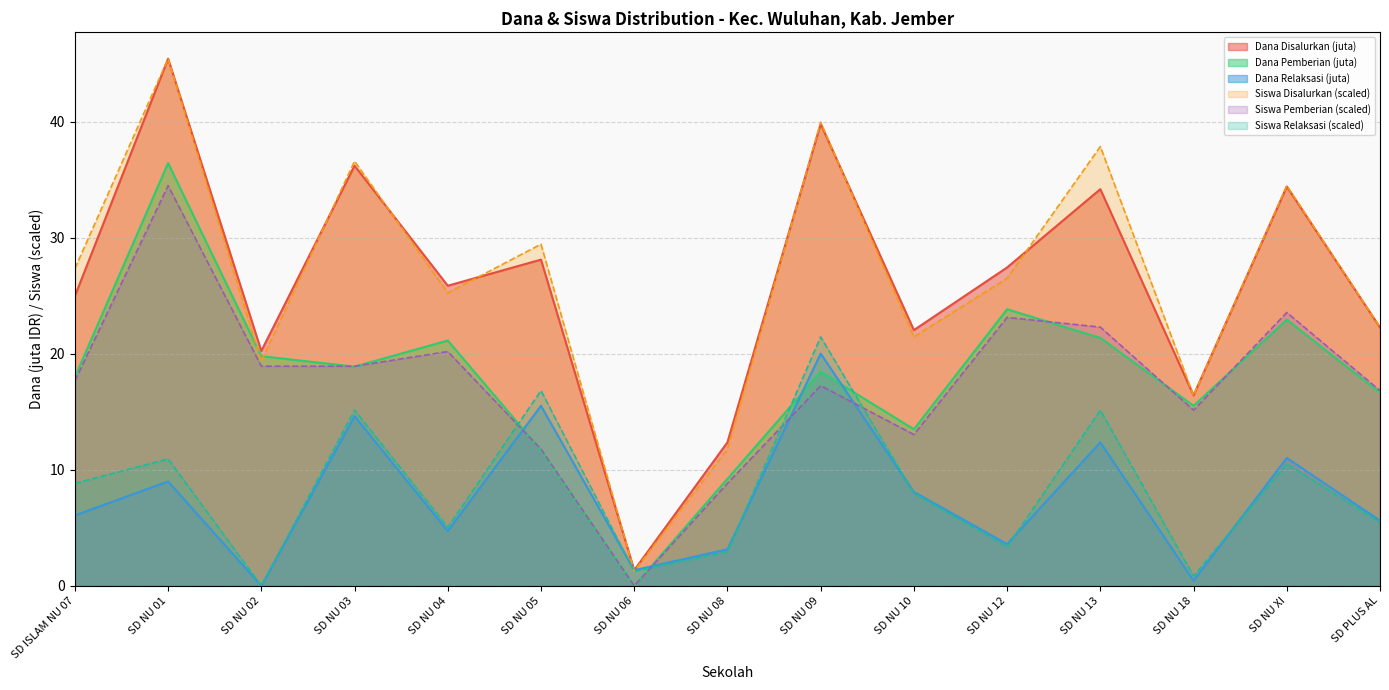

Rank the series by their maximum value, from lowest to highest.

Dana Relaksasi, Siswa Relaksasi, Siswa Pemberian, Dana Pemberian, Dana Disalurkan, Siswa Disalurkan